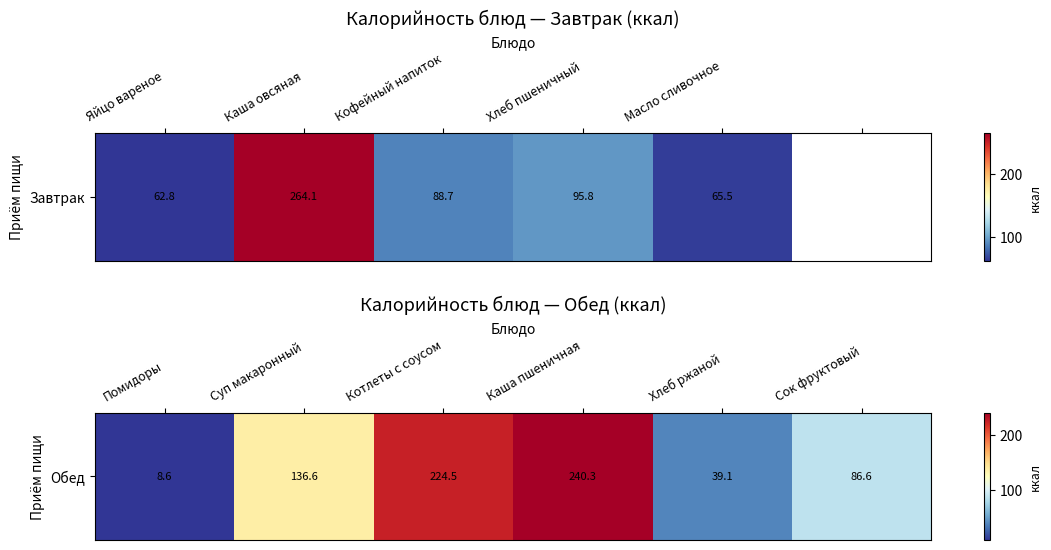

What is the change in value from Каша пшеничная to Сок фруктовый?

-153.7